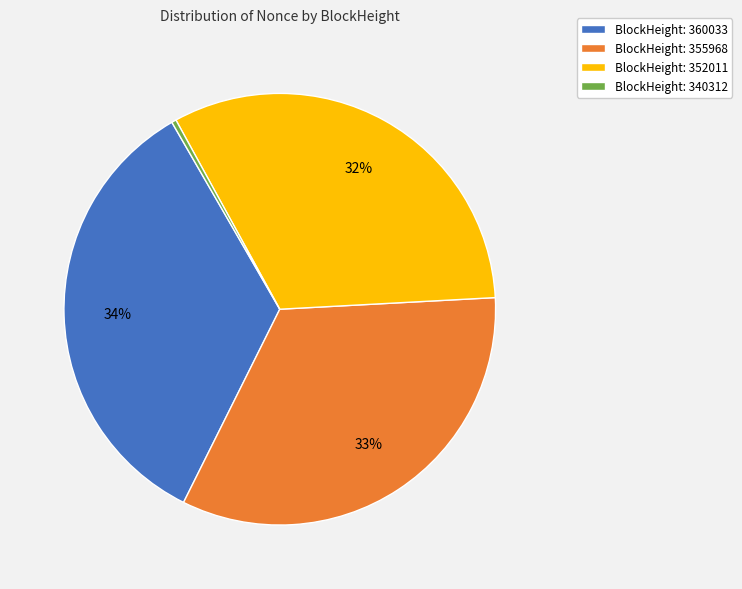

Does any single category account for the majority?

No